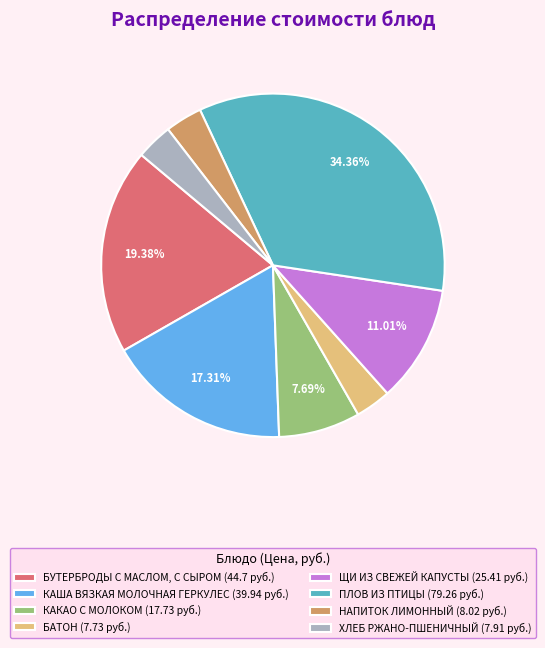

Is the sum of ЩИ ИЗ СВЕЖЕЙ КАПУСТЫ (25.41 руб.) and БУТЕРБРОДЫ С МАСЛОМ, С СЫРОМ (44.7 руб.) greater than half?

No